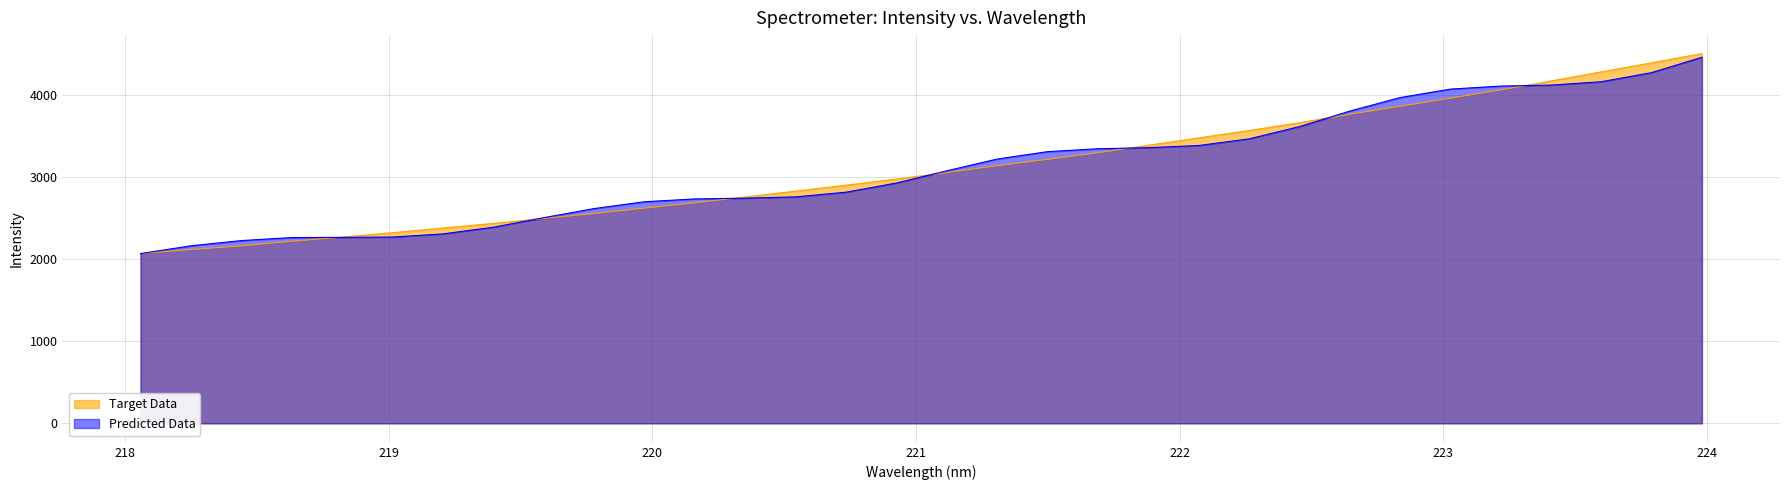

Which series has the largest range (max minus min)?

Target Data